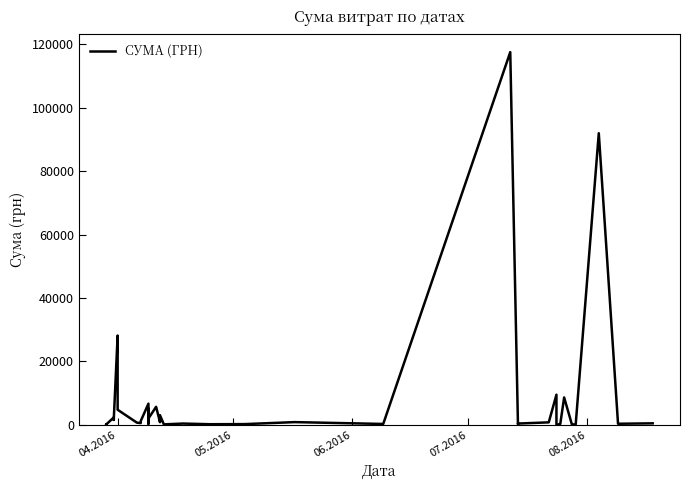

The chart shows a value of 50.8 at 36. True or false?

False